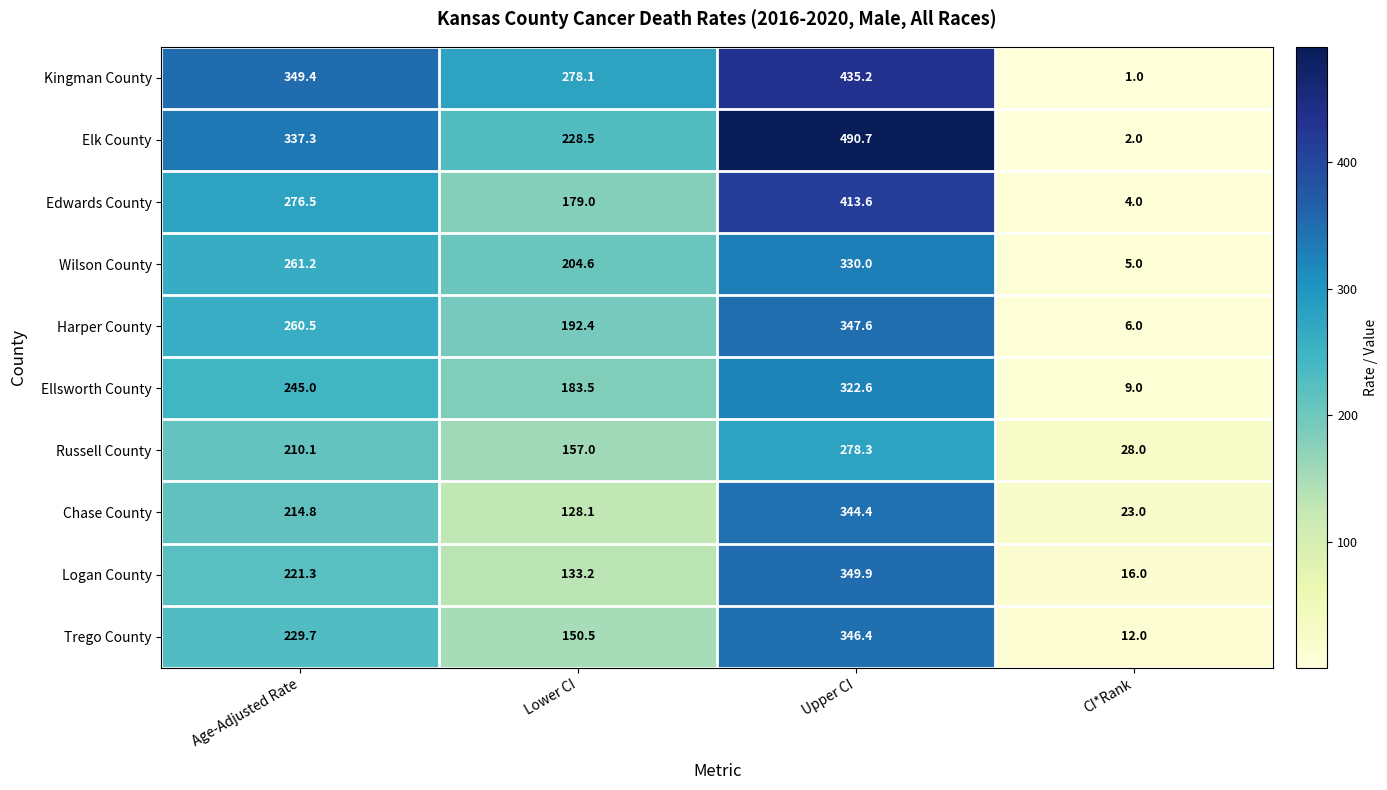

Which series has the largest range (max minus min)?

Elk County